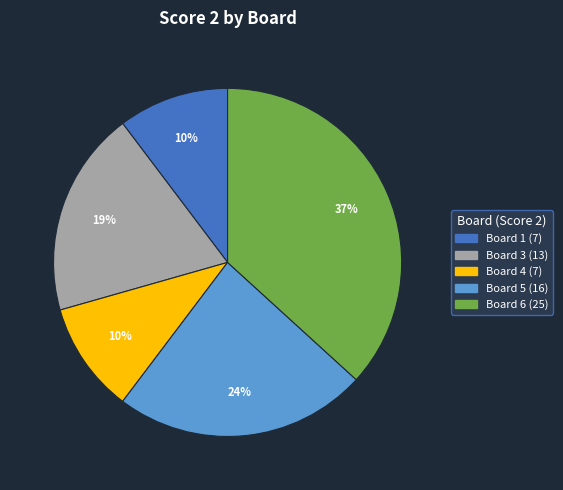

How many segments does this pie chart have?

5